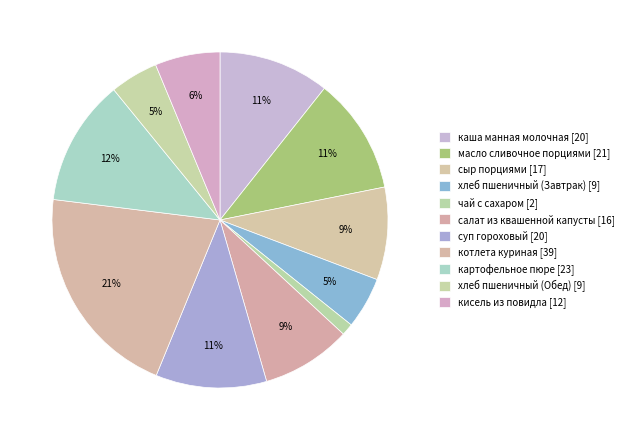

Count the number of slices in the pie.

11